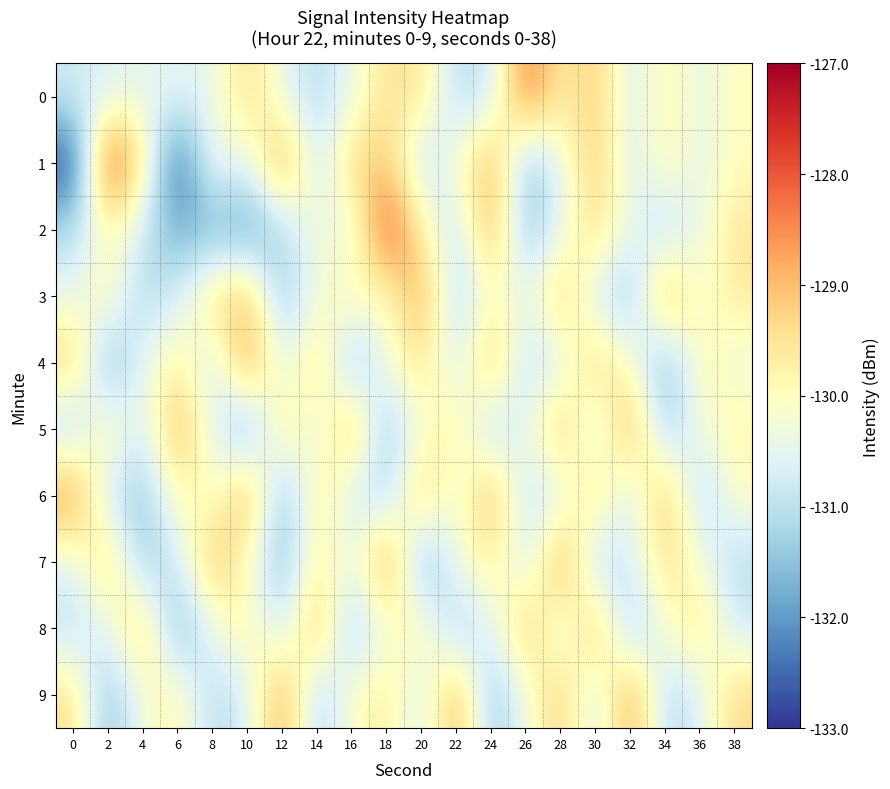

Which series has the largest range (max minus min)?

1